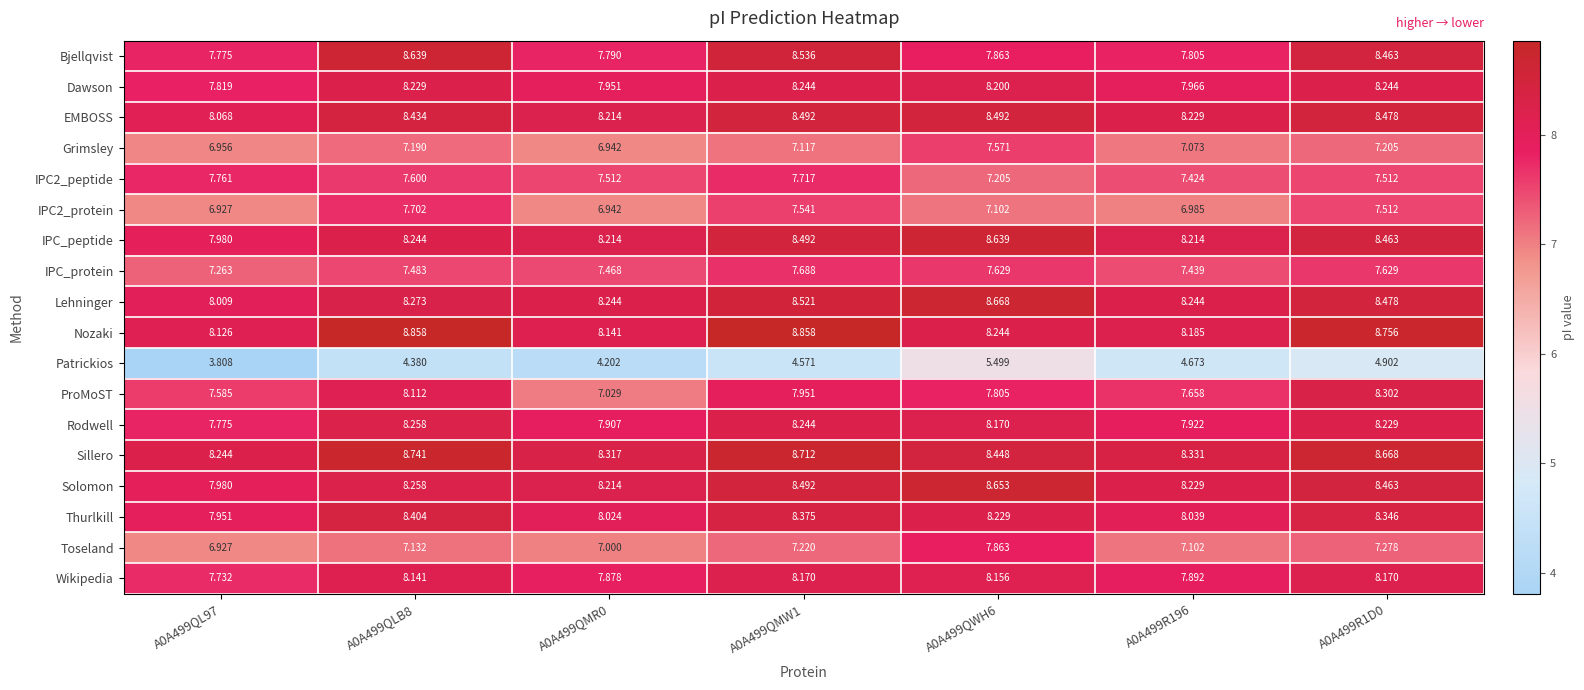

Which series has the largest total across all categories?

Sillero